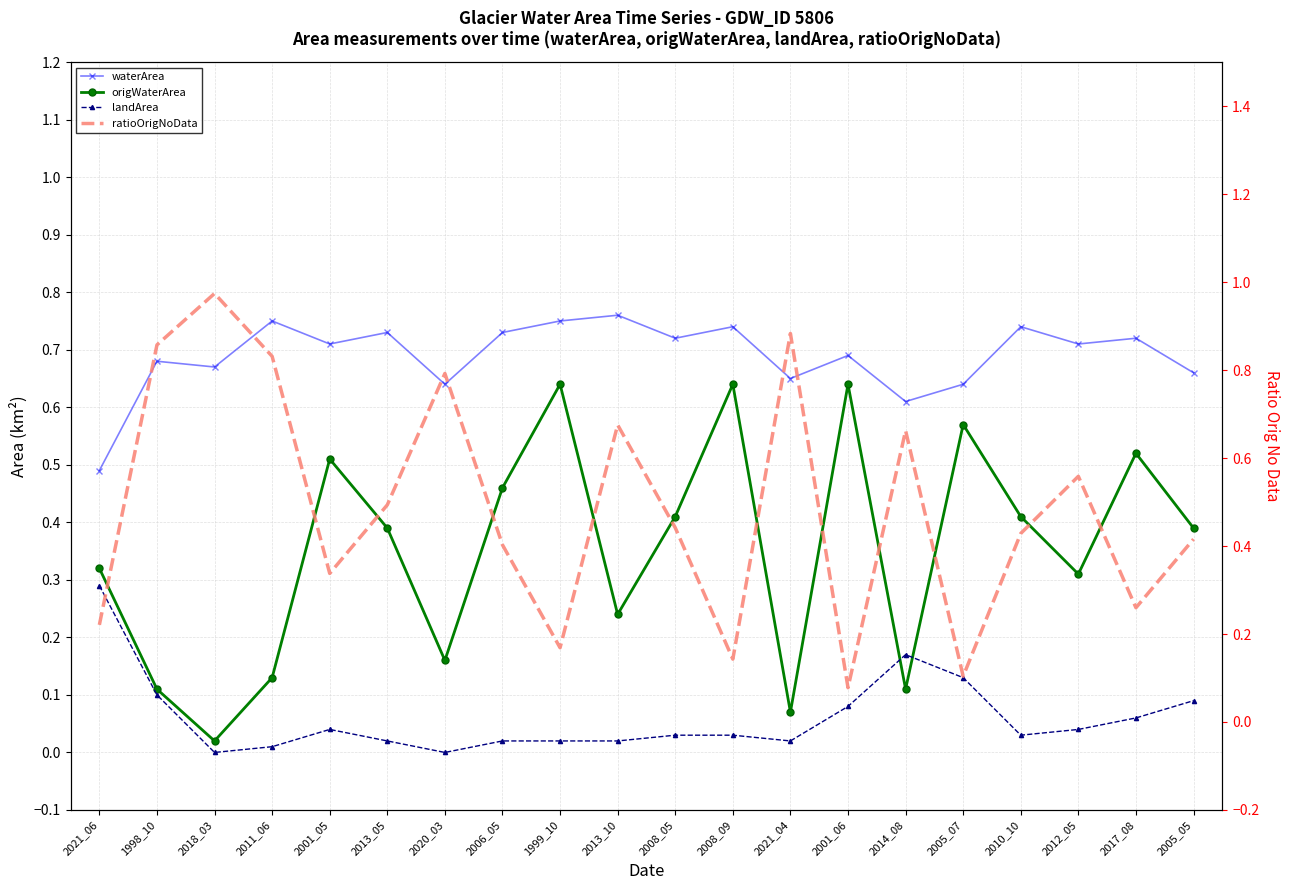

At which category does ratioOrigNoData reach its first local valley?

2001_05